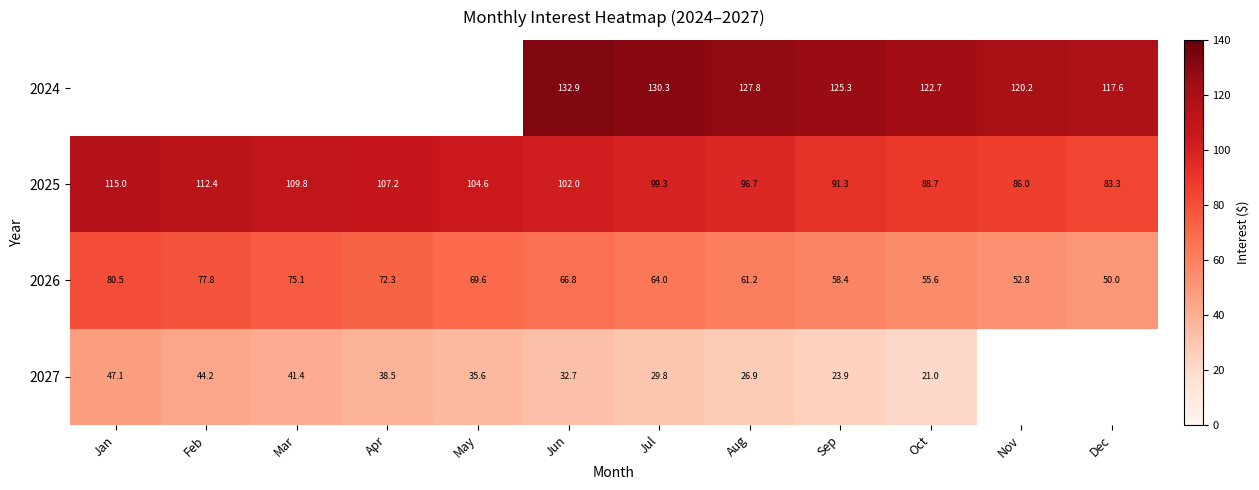

At which category does the chart reach its minimum across all series?

Oct